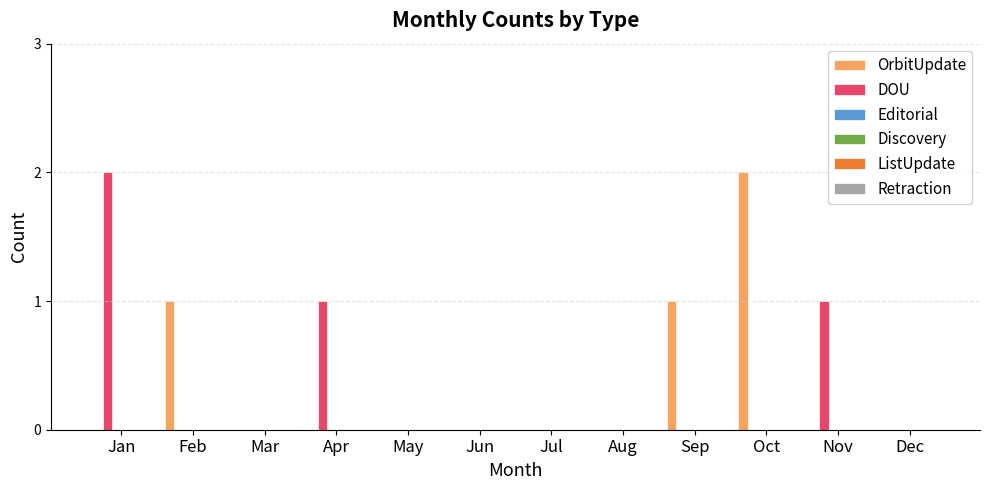

What is the sum of all DOU values?

4